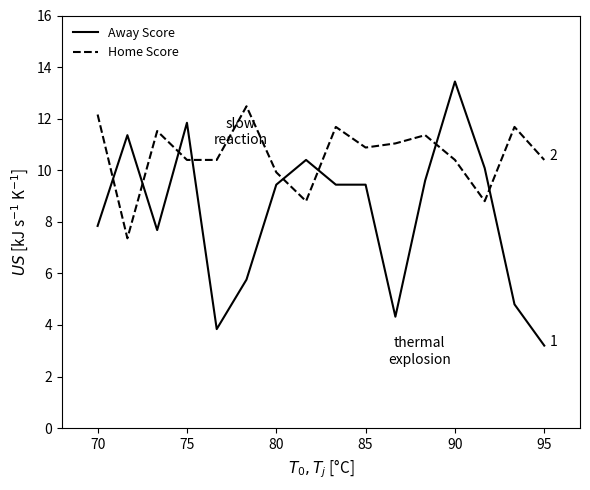

Which series has the largest range (max minus min)?

Away Score